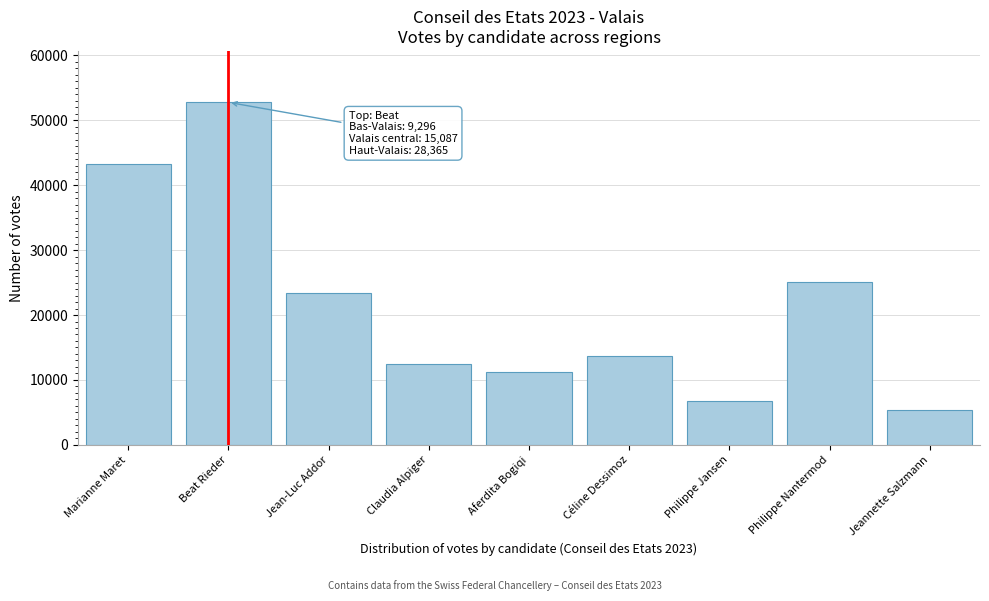

Reading left to right, transcribe all the data shown in this chart.

Marianne Maret=43204	Beat Rieder=52748	Jean-Luc Addor=23371	Claudia Alpiger=12497	Aferdita Bogiqi=11235	Céline Dessimoz=13704	Philippe Jansen=6770	Philippe Nantermod=25145	Jeannette Salzmann=5349